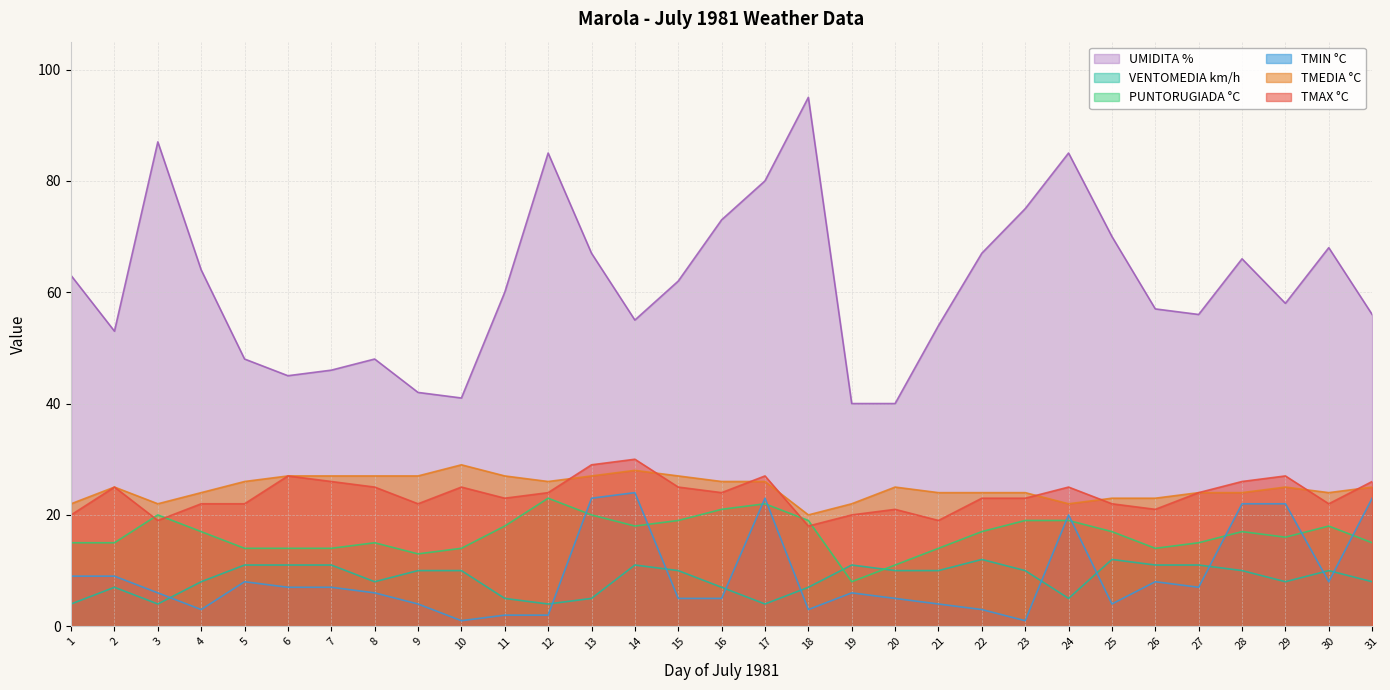

At which label is TMAX °C closest to 24?

12